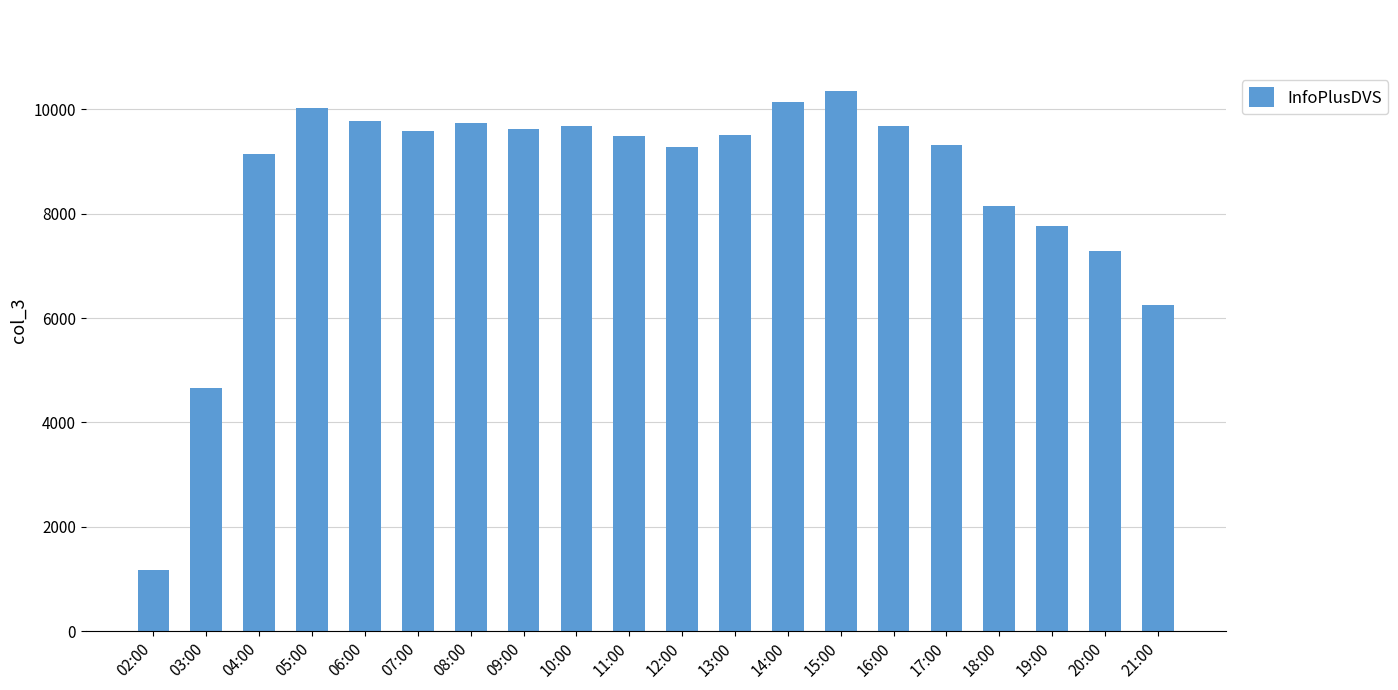

The chart shows a value of 9516 at 13:00. True or false?

True